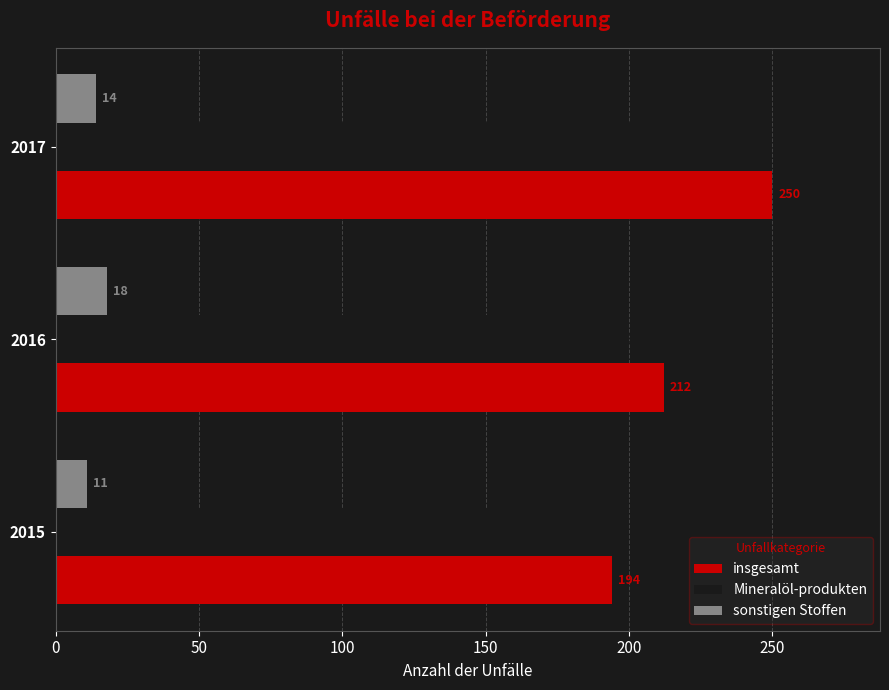

Which series has the largest range (max minus min)?

insgesamt